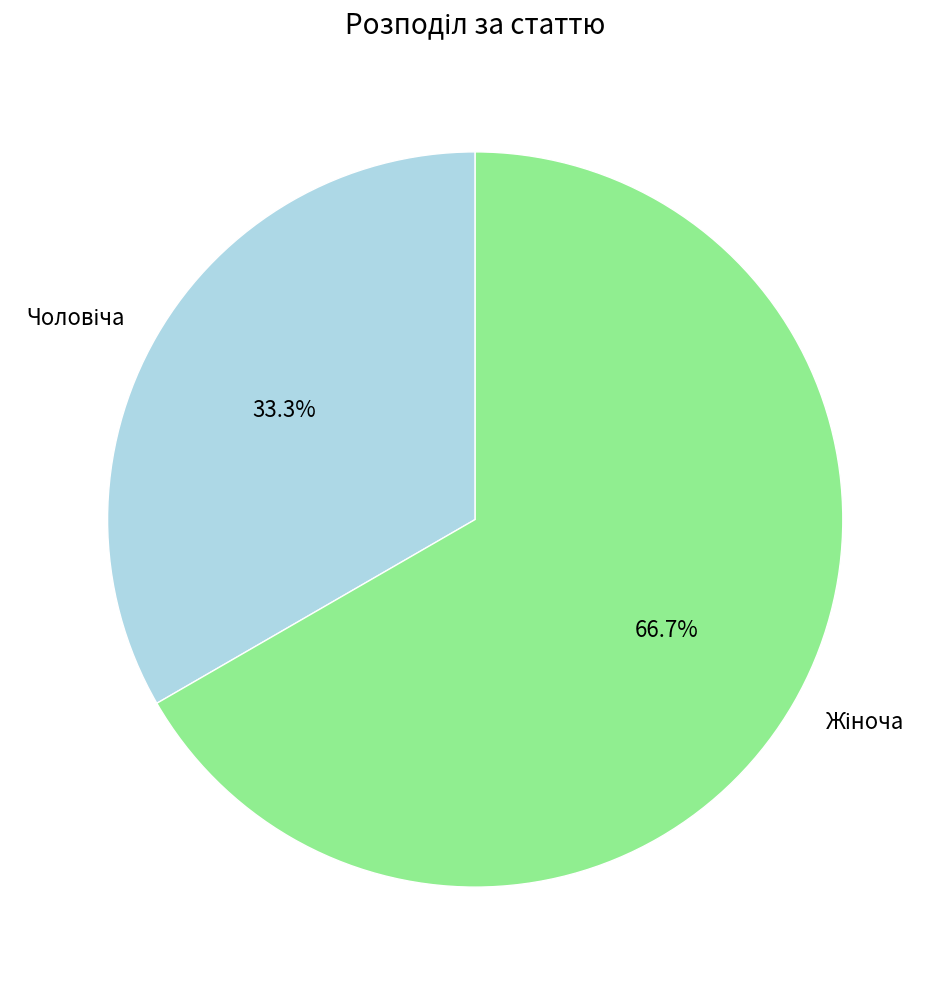

Is there a majority slice in this chart?

Yes